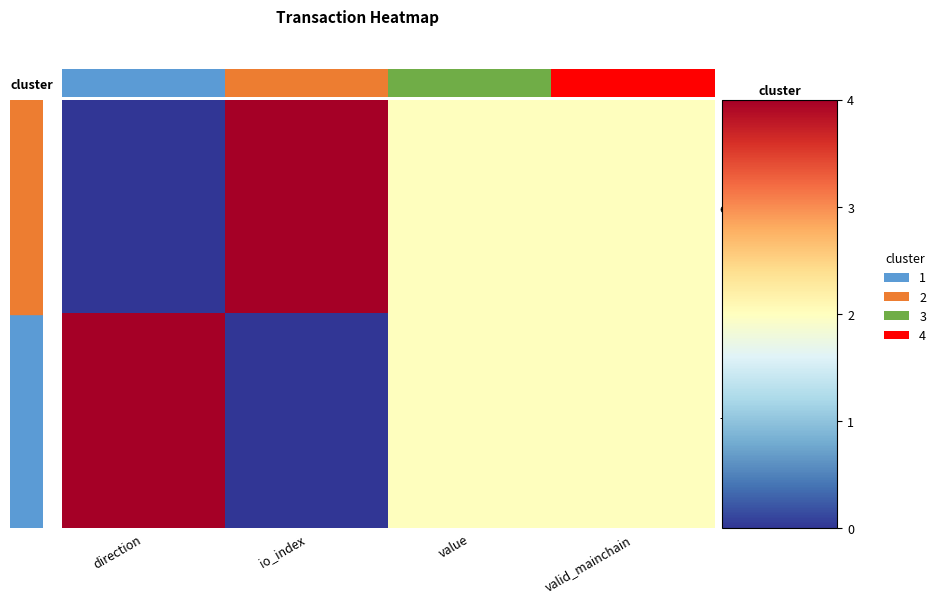

Which series has the largest total across all categories?

row_0